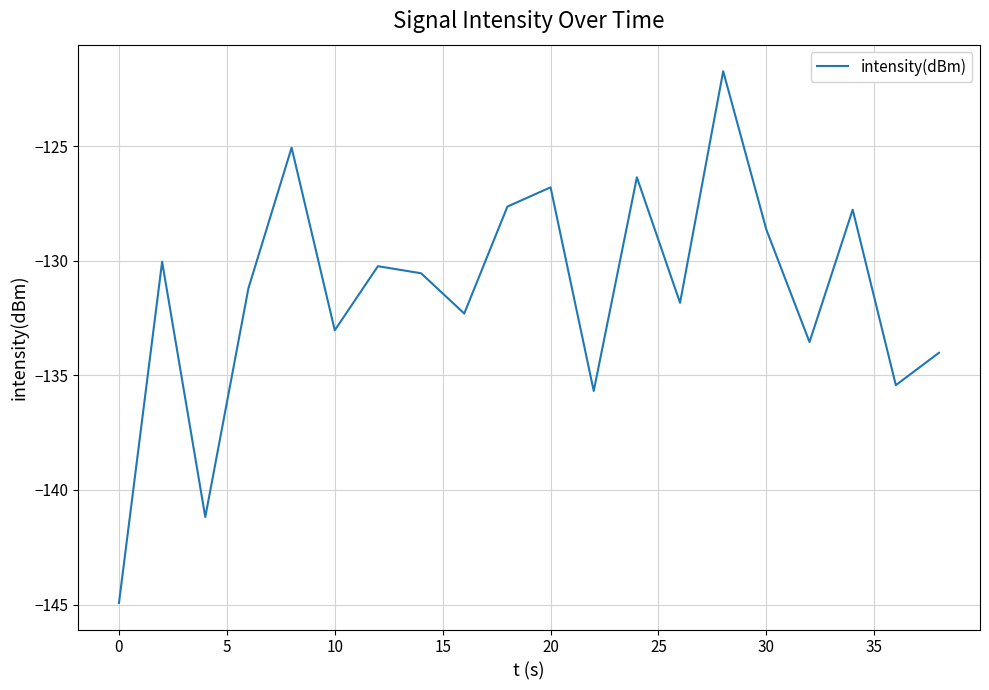

What is the maximum value shown in the chart?

-121.7